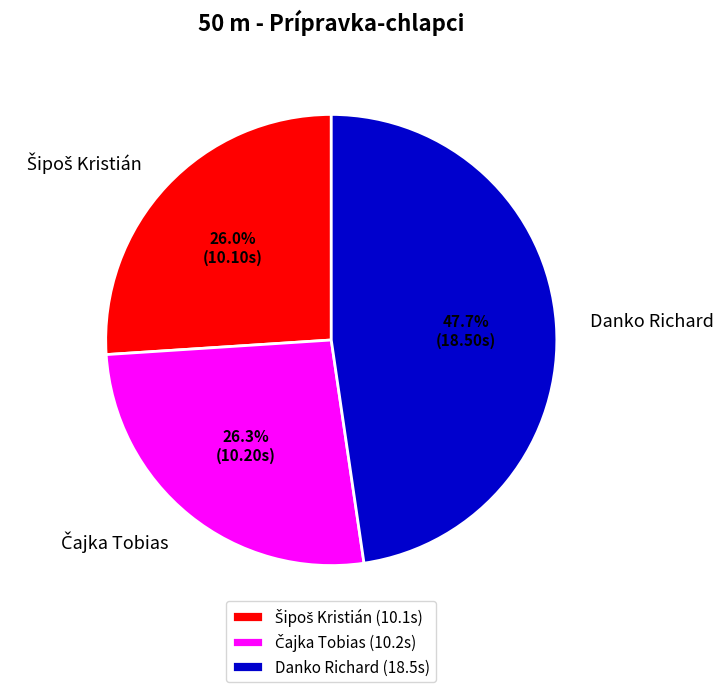

Is there a majority slice in this chart?

No